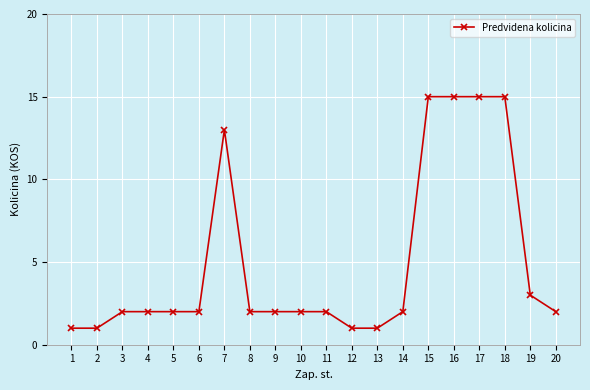

What is the value of the 6th point from the left?

2